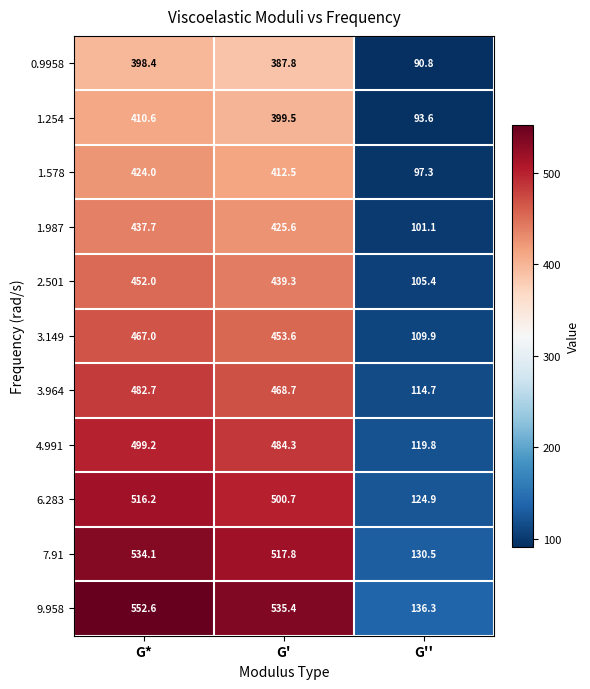

Which label corresponds to the smallest value in the chart?

G''